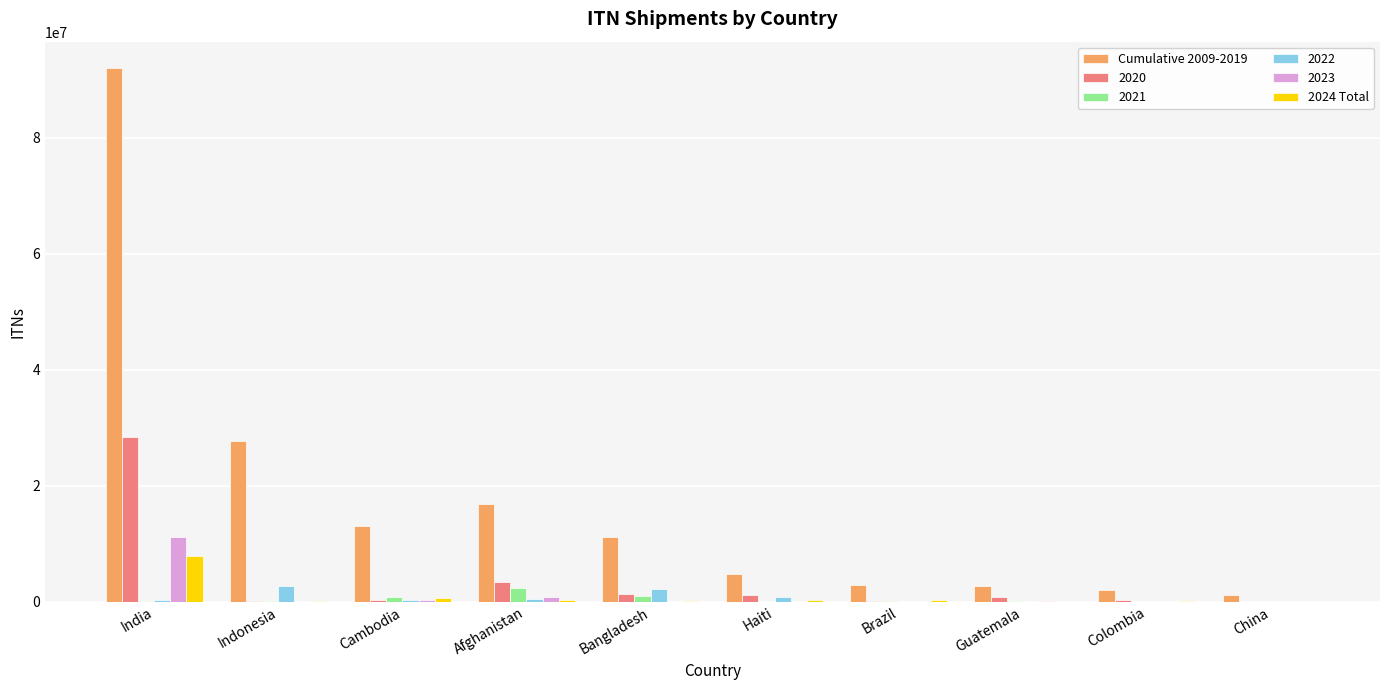

Which category has the highest value across all series?

India